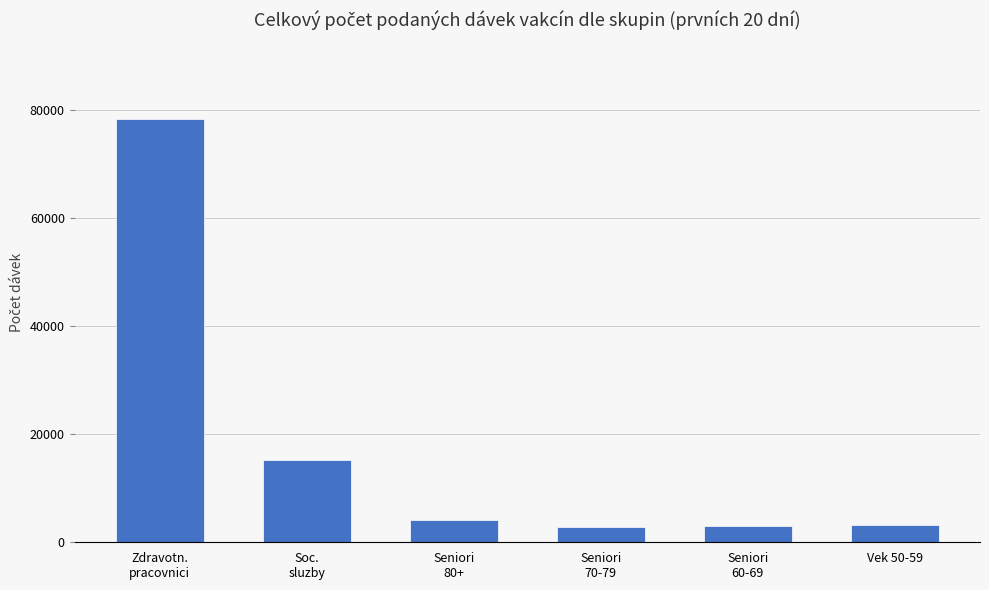

What is the label of the 3rd bar from the right?

Seniori
70-79